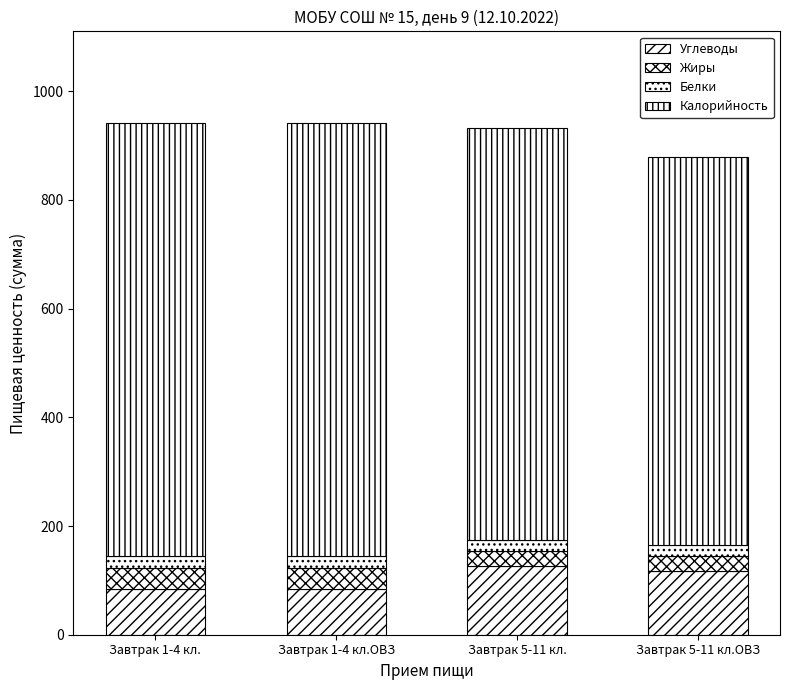

How many Жиры values are between 27 and 39?

4